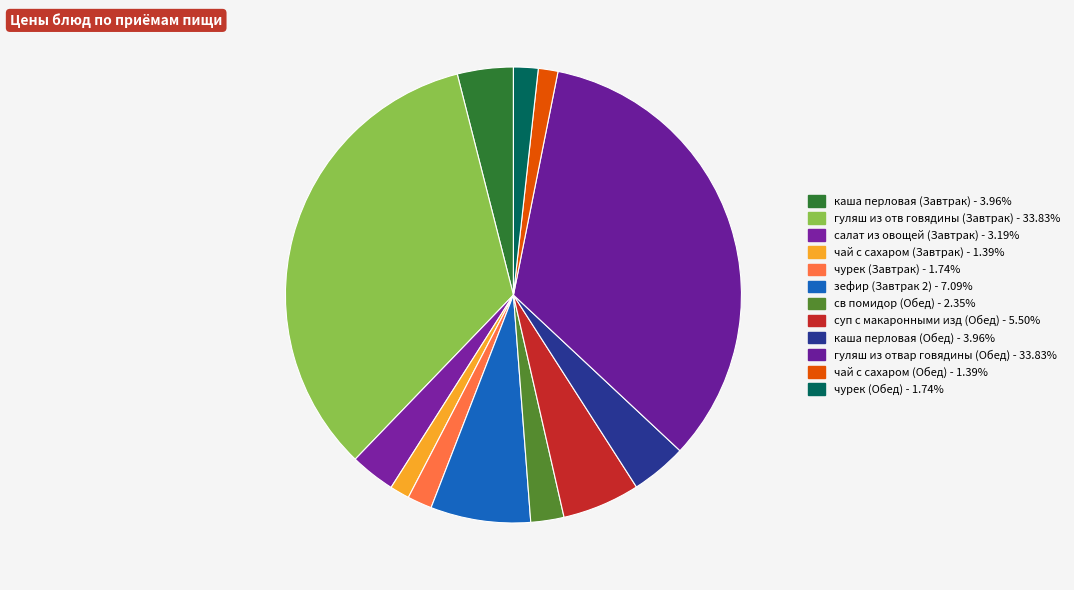

Is салат из овощей (Завтрак) the majority of the pie?

No